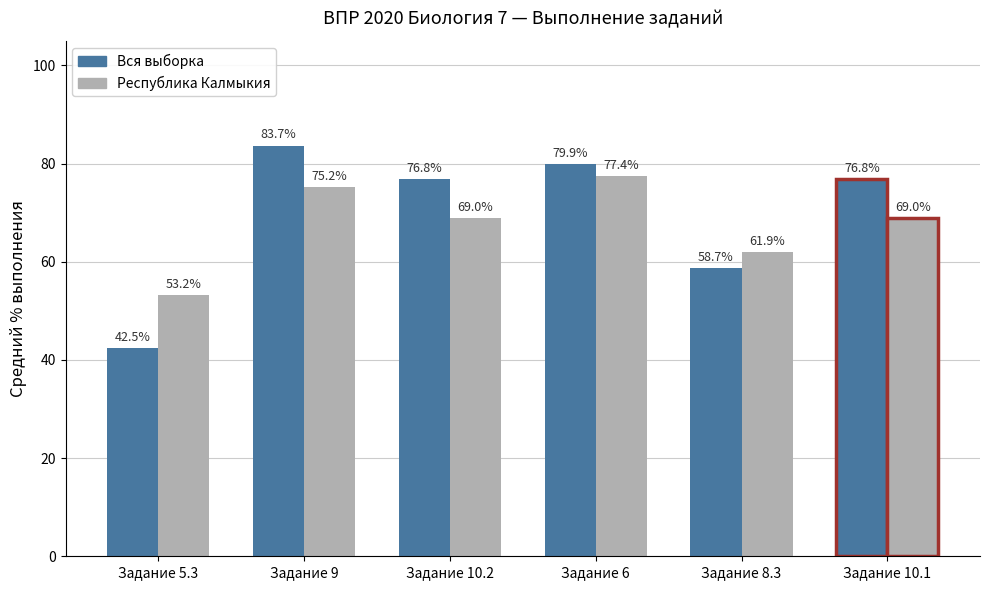

Where does the Республика Калмыкия series first go above 68?

Задание 9